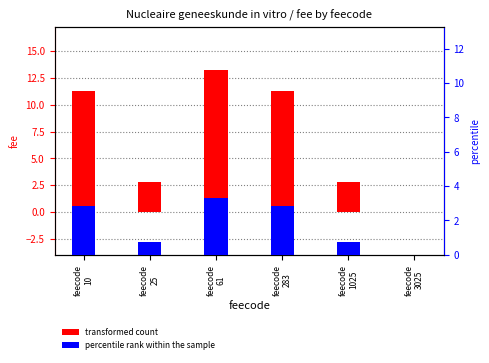

The value of percentile rank within the sample at feecode
25 is 1.3. True or false?

False